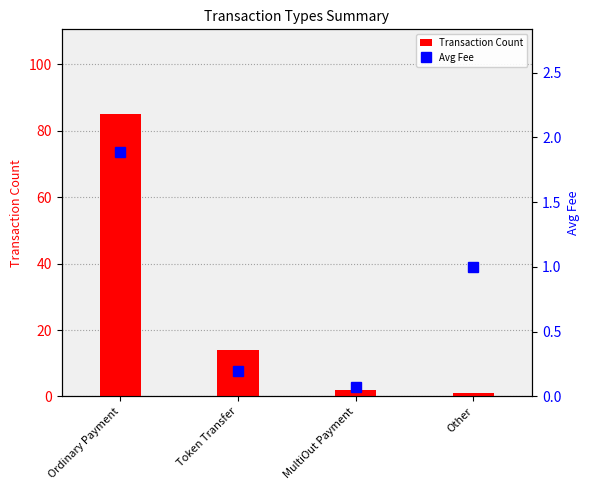

Which has a higher value, MultiOut Payment or Token Transfer?

Token Transfer